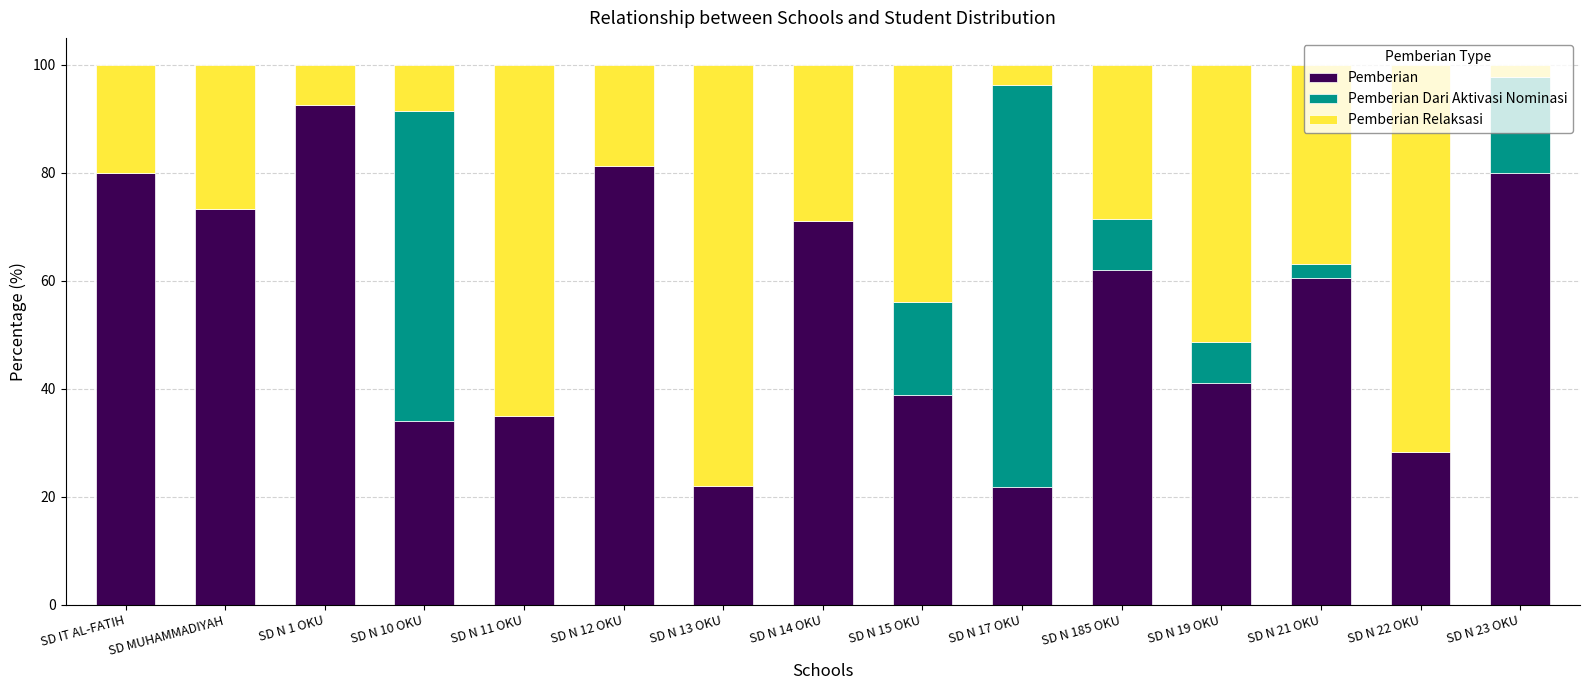

True or false: Pemberian has a value of 81.2 at SD N 12 OKU.

True